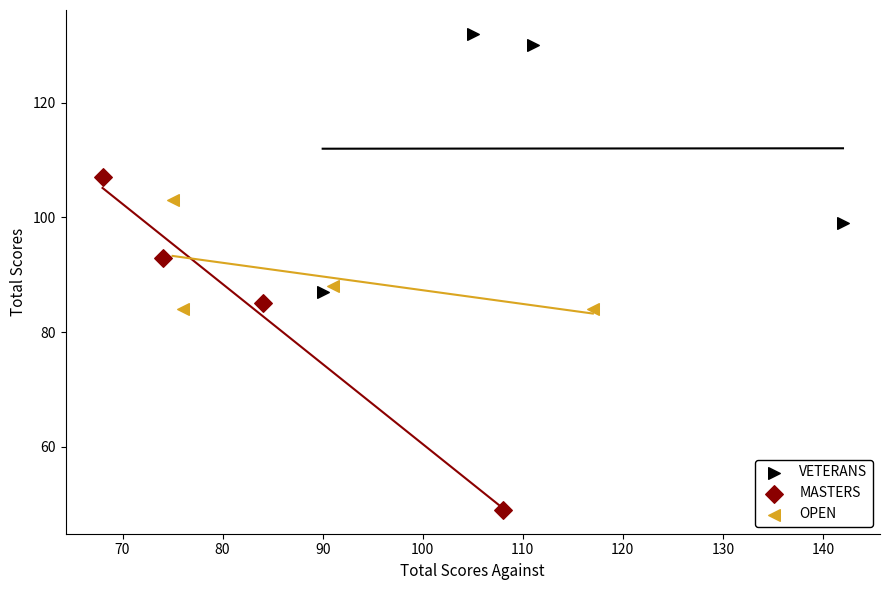

Which series contains the highest Y value?

VETERANS